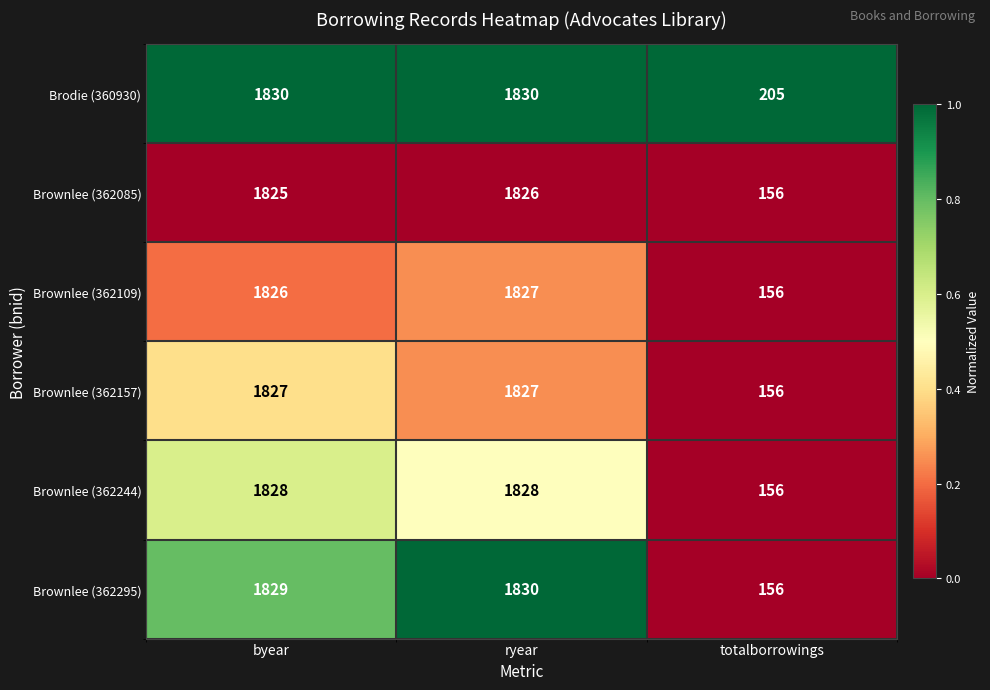

Between byear and totalborrowings, which series saw the biggest shift?

Brownlee (362295)